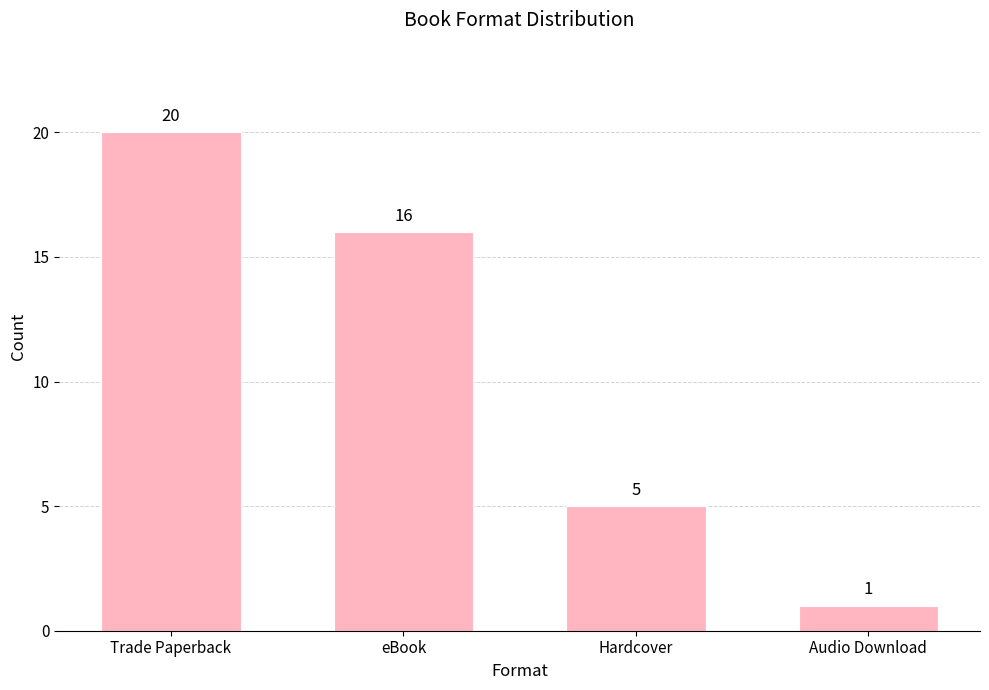

Are the bars grouped side by side (vs. stacked)?

No